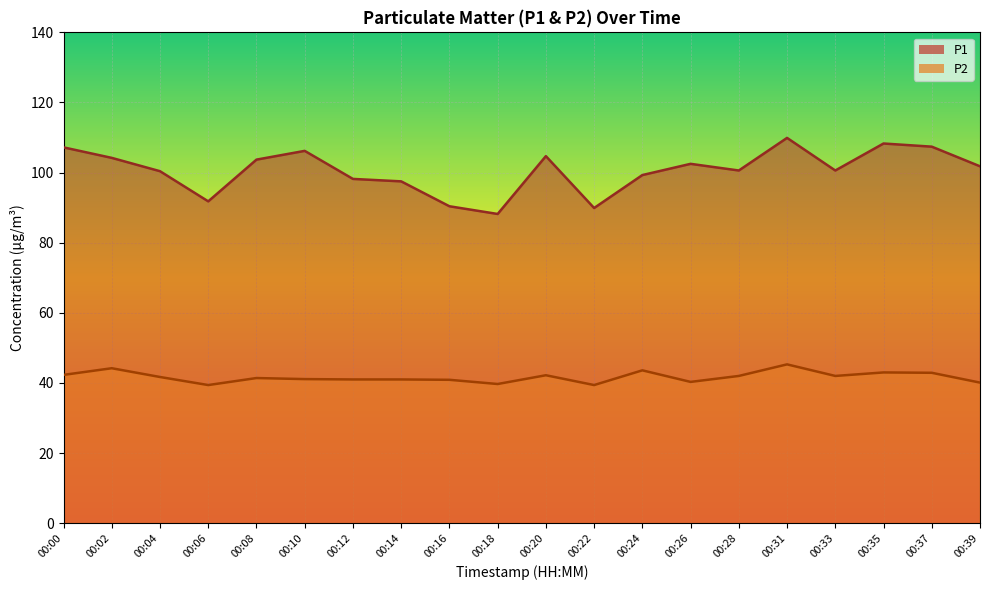

Rank the series by their maximum value, from highest to lowest.

P1, P2